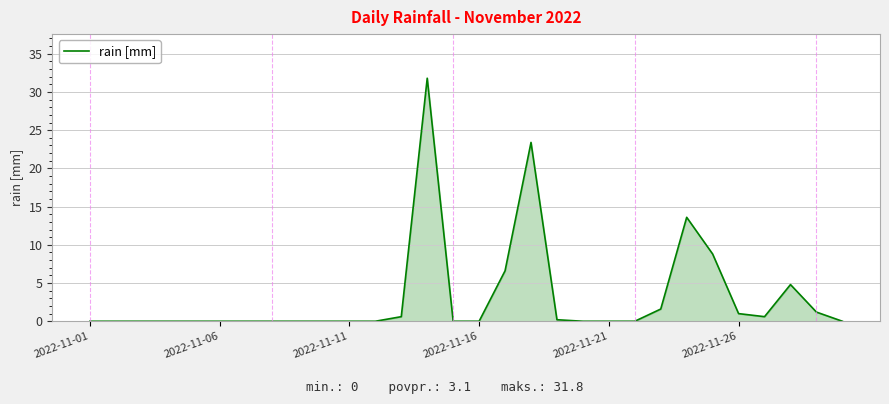

What is the greatest value displayed?

31.8